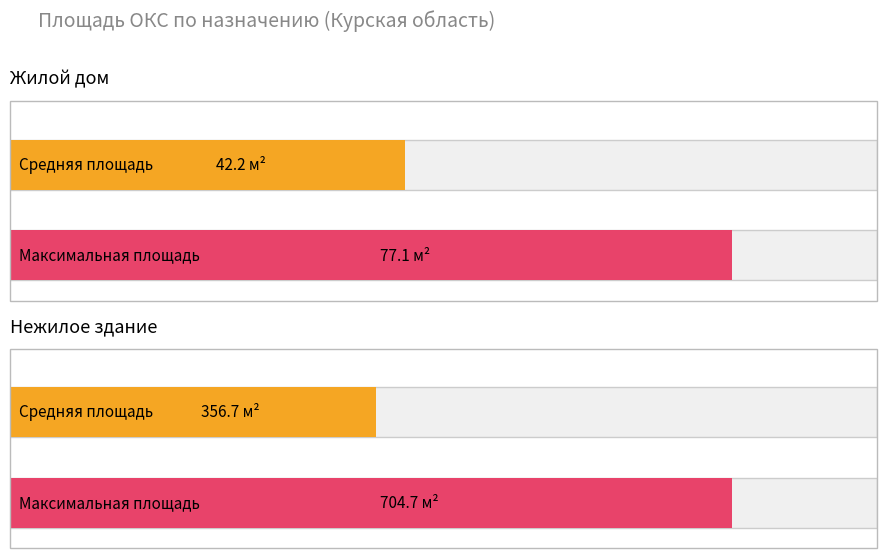

Rank the series at 46:27:030101:25 from lowest to highest value.

Жилой дом, Нежилое здание